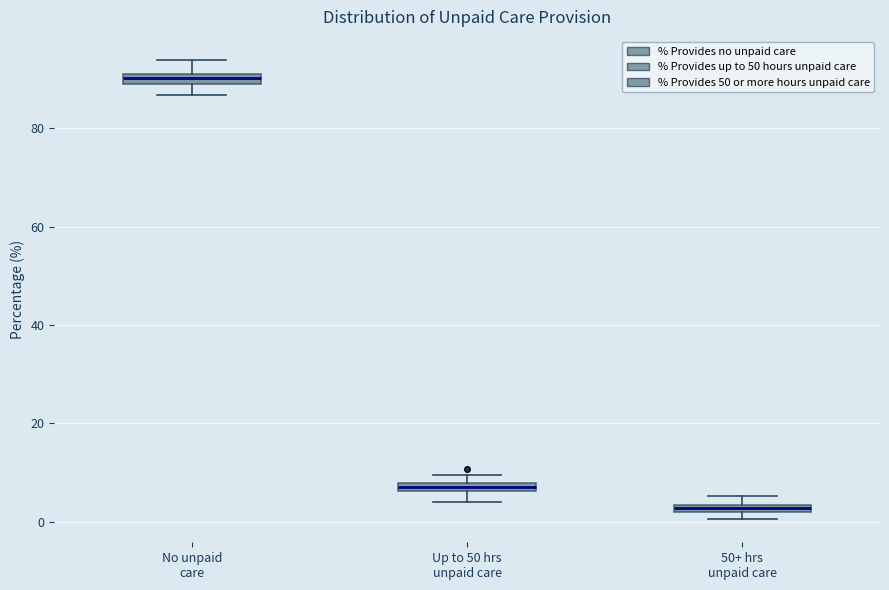

Where is the upper edge of the box for No unpaid care on the y-axis? The values are not printed on the chart, so give them approximately, as read against the axis.

92